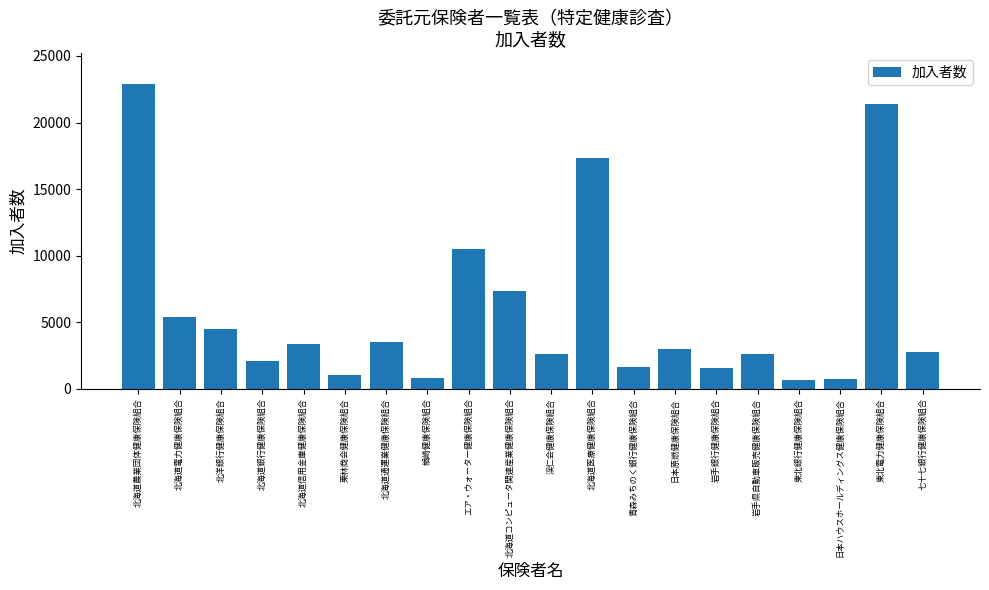

True or false: the data shows 2690 at 岩手銀行健康保険組合.

False